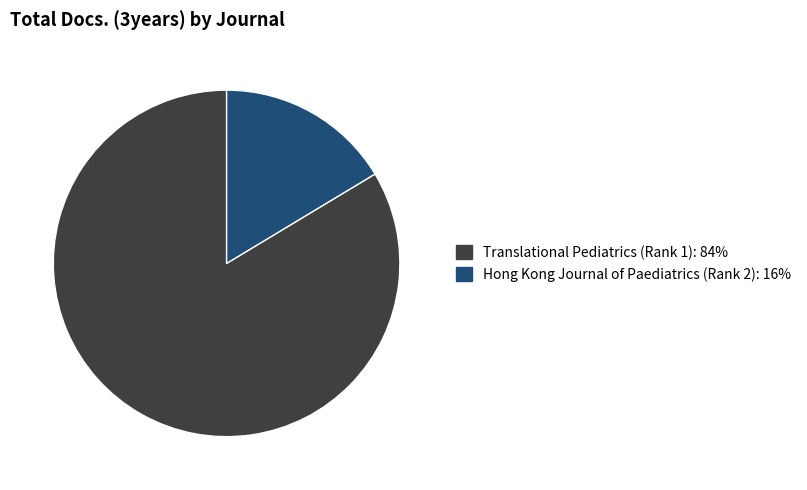

Which slice is the smallest?

Hong Kong Journal of Paediatrics (Rank 2)